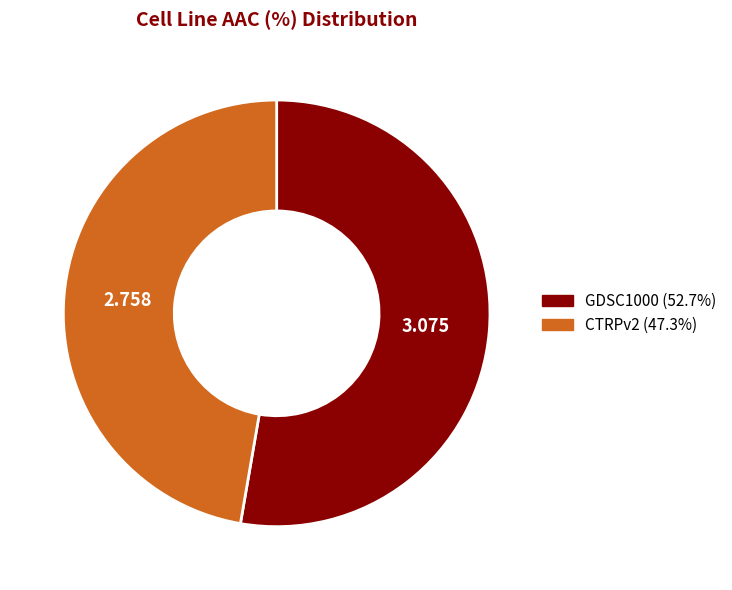

Between GDSC1000 and CTRPv2, which is larger?

GDSC1000